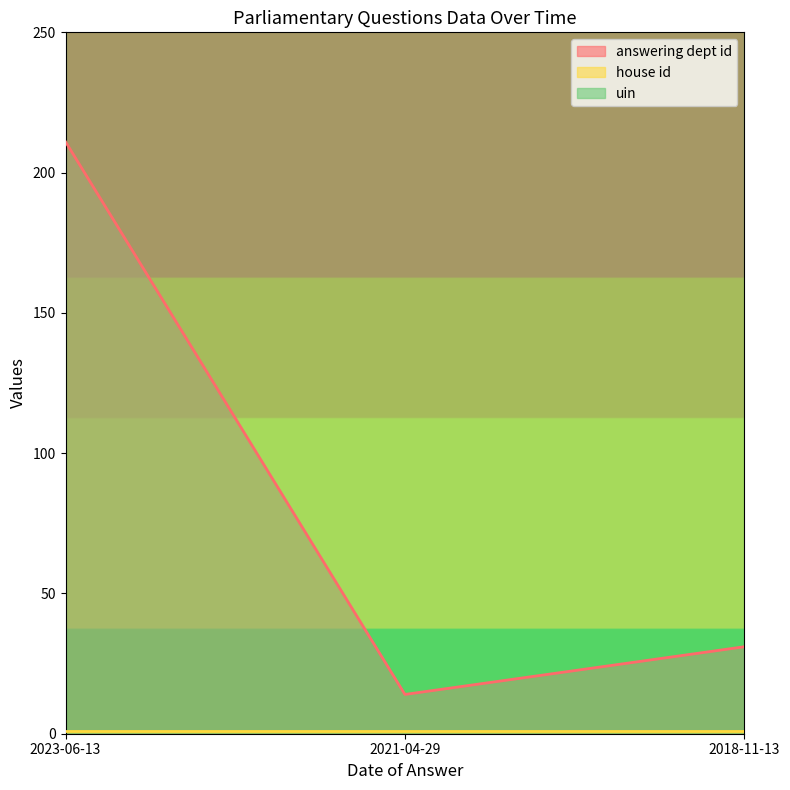

At which category does the chart reach its peak across all series?

2023-06-13